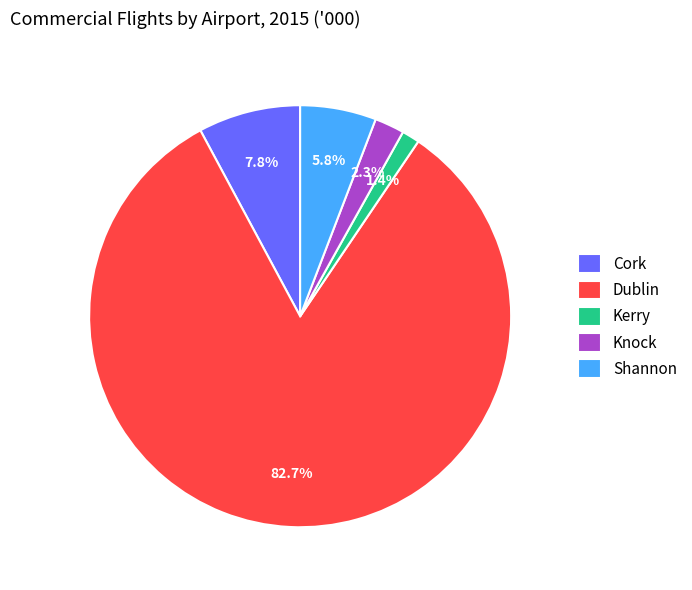

What portion of the pie excludes Kerry?

98.6%